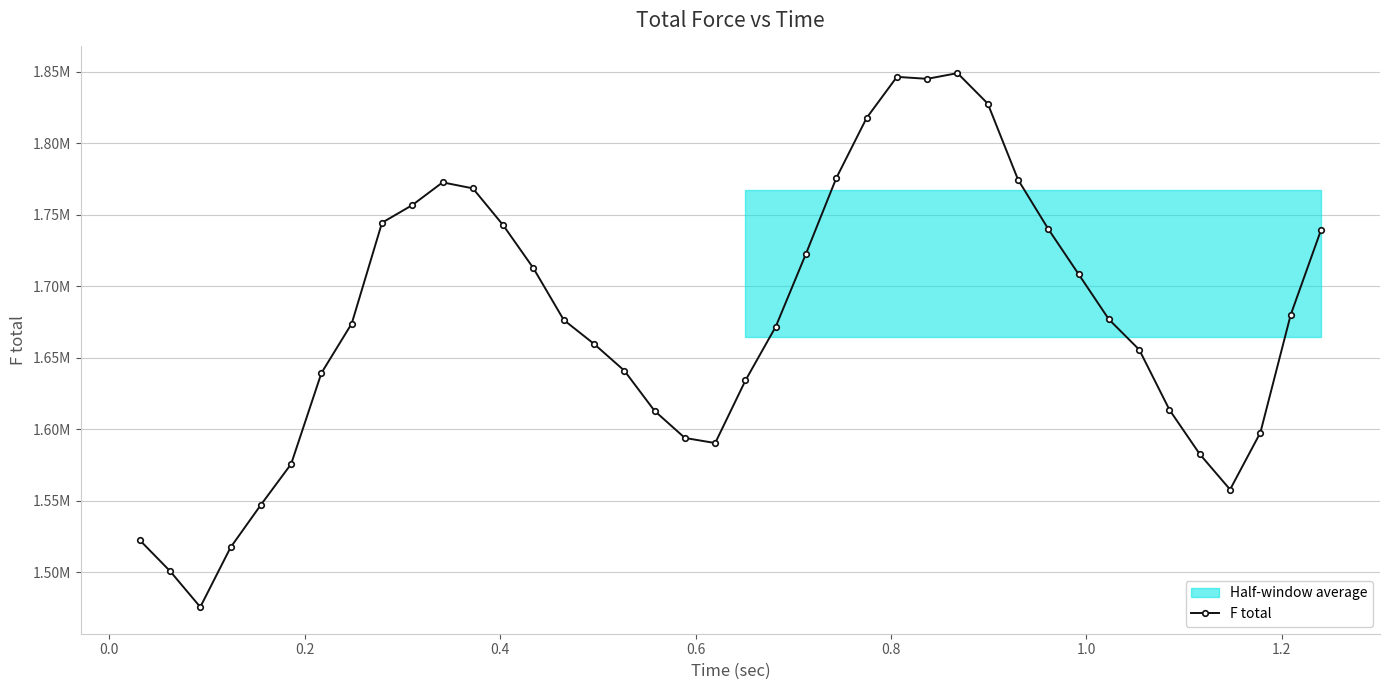

The value at 19 is 1026937. True or false?

False